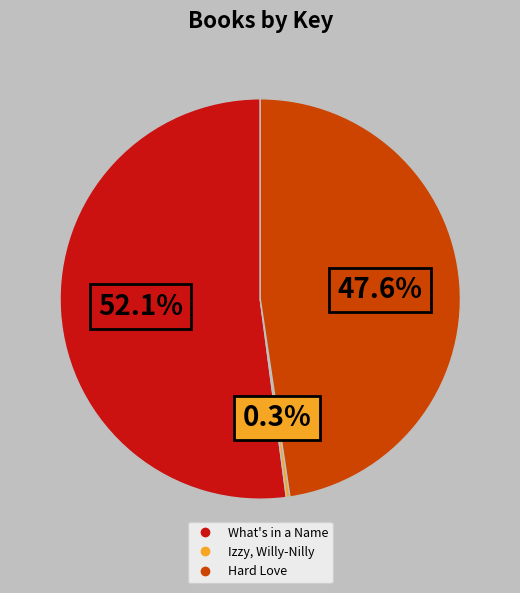

True or false: Hard Love accounts for 33% of the total.

False